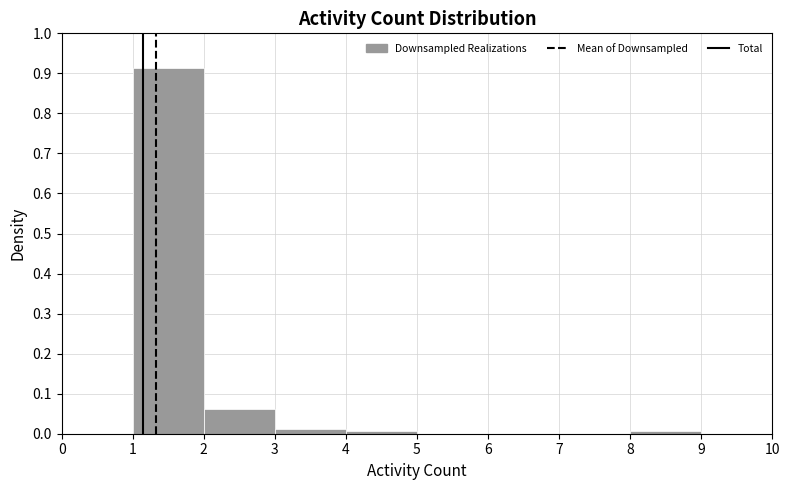

Reading left to right, transcribe this chart: for each bar, give the range it covers on the x-axis and its height. The values are not printed on the chart, so give them approximately, as read against the axis.

1 to 2: 0.91
2 to 3: 0.06
3 to 4: 0.01
4 to 5: under 0.01
5 to 6: 0
6 to 7: 0
7 to 8: 0
8 to 9: under 0.01